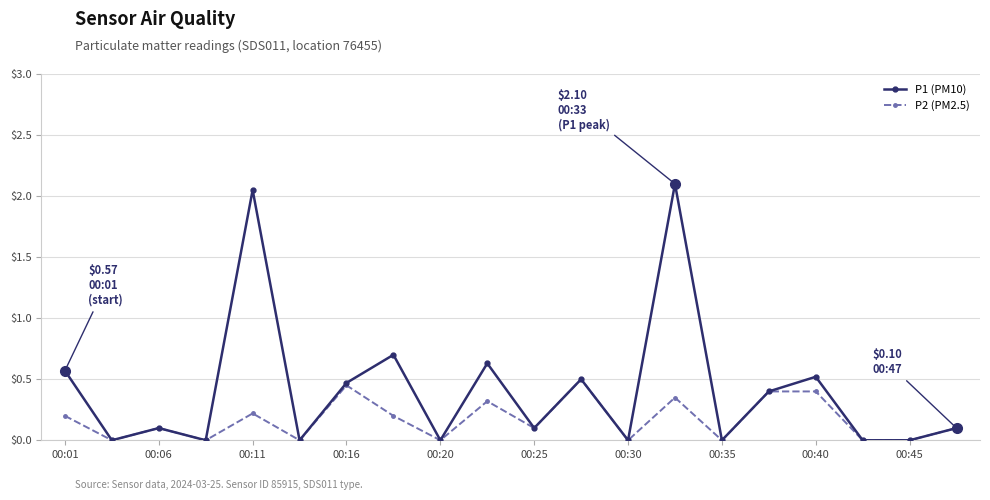

What is the sum of all P1 (PM10) values?

8.2